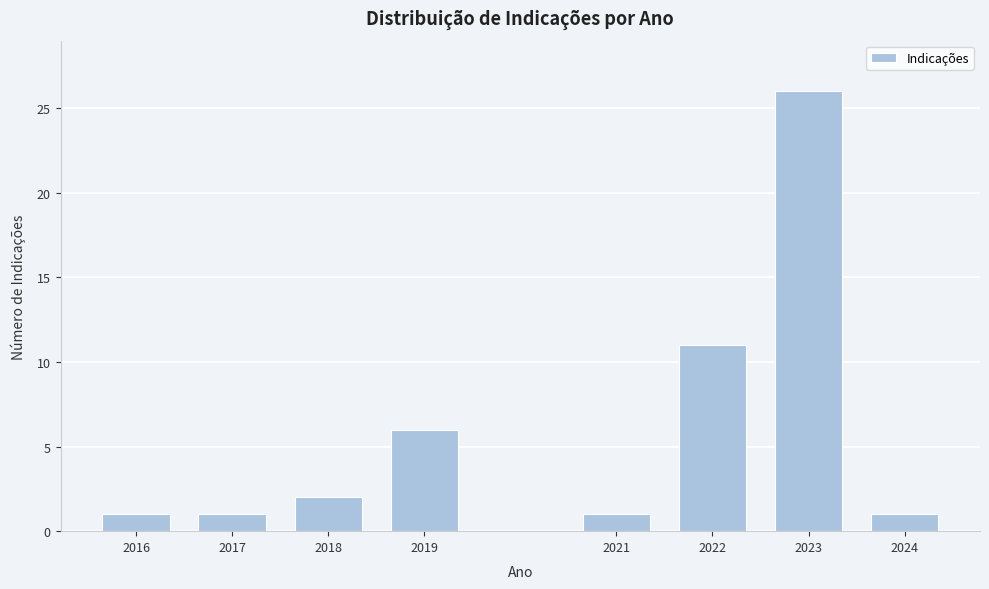

Reading right to left, list all the values displayed in this chart.

1	26	11	1	6	2	1	1